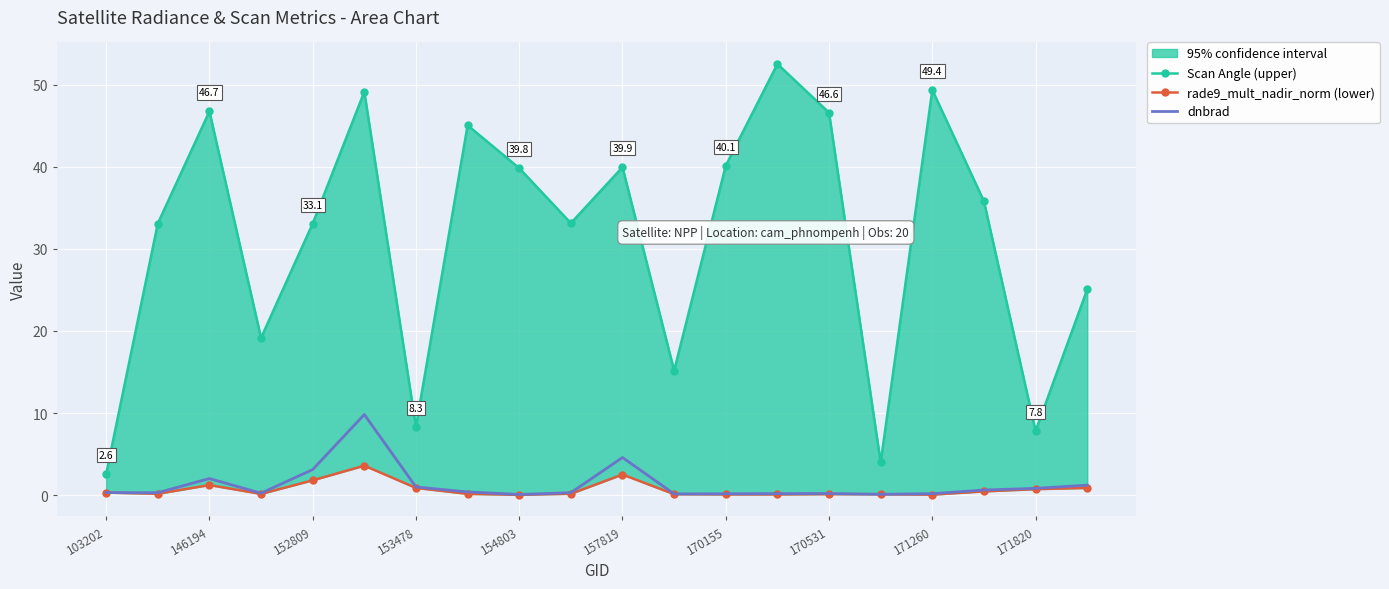

The dnbrad series shows 3.1 at 152809. True or false?

True